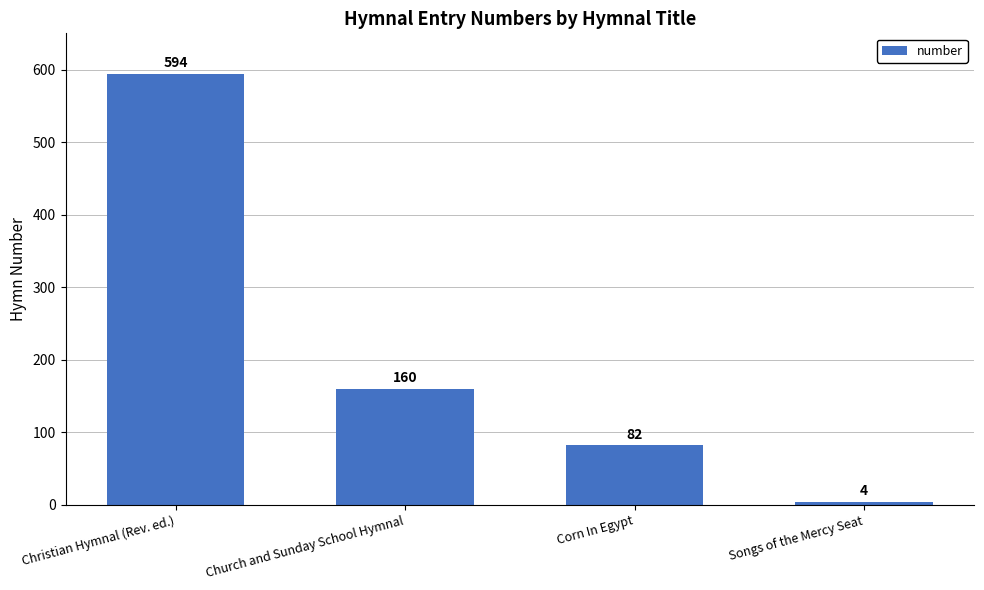

What is the sum of the values at Corn In Egypt and Songs of the Mercy Seat?

86